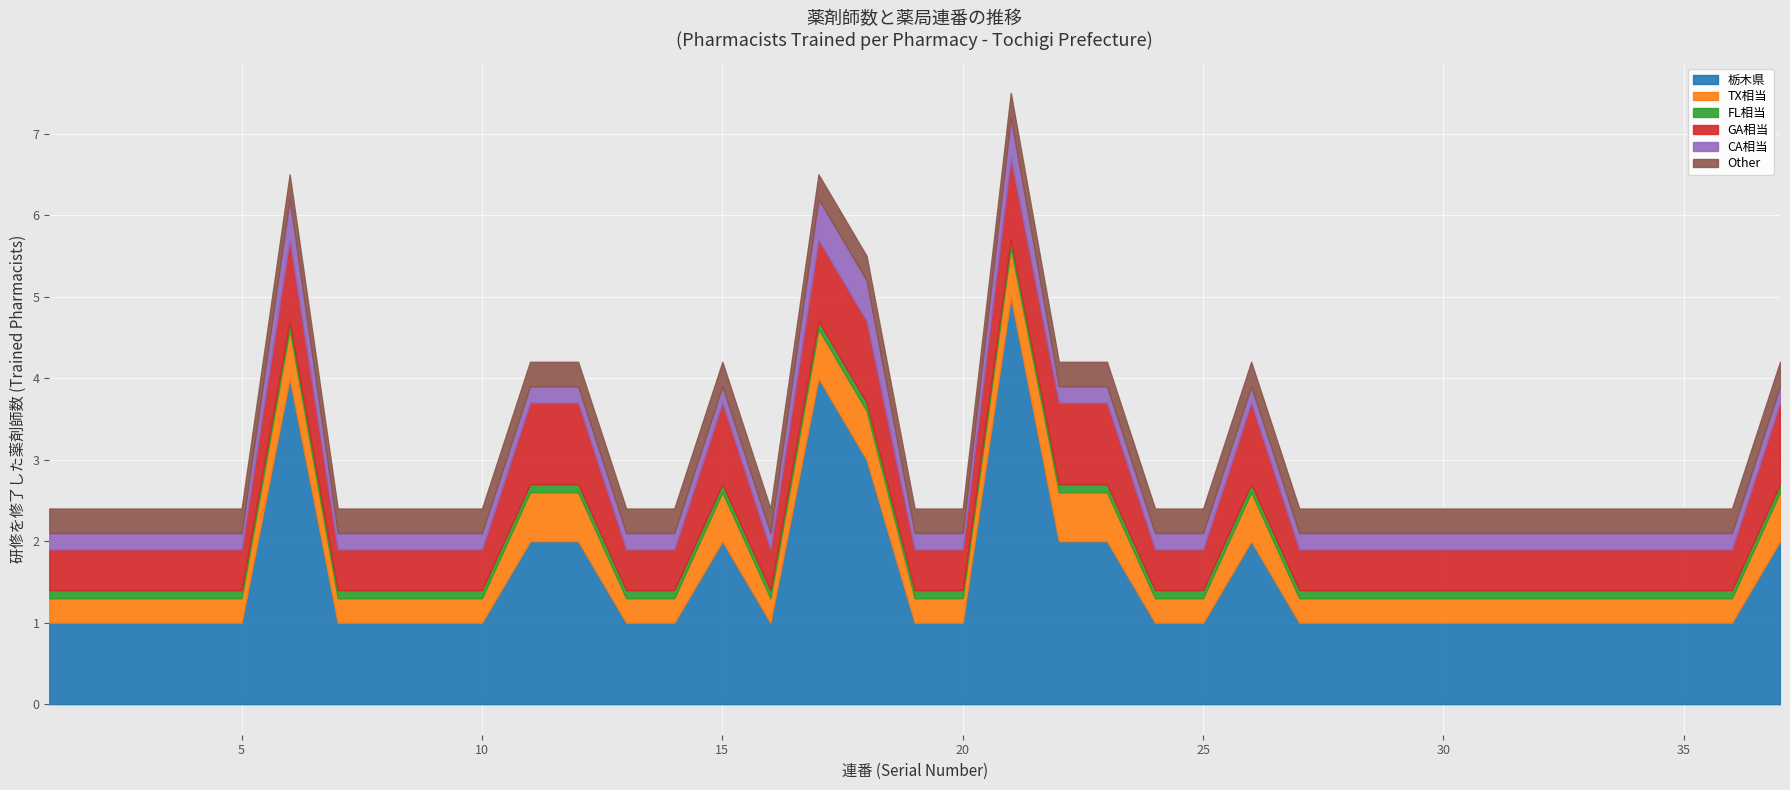

Count the number of data series in this chart.

2